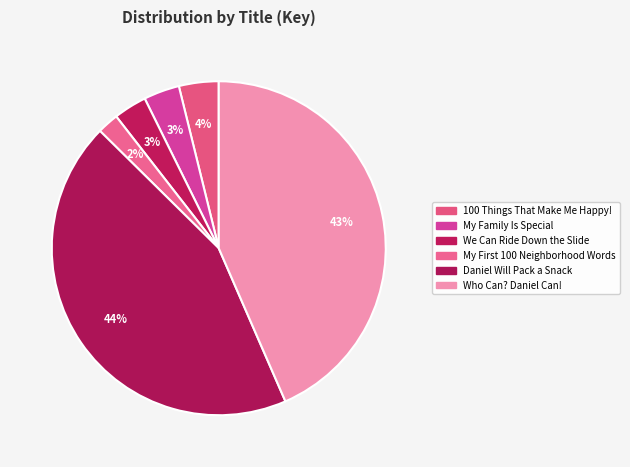

Rank the categories by value from lowest to highest.

My First 100 Neighborhood Words, We Can Ride Down the Slide, My Family Is Special, 100 Things That Make Me Happy!, Who Can? Daniel Can!, Daniel Will Pack a Snack